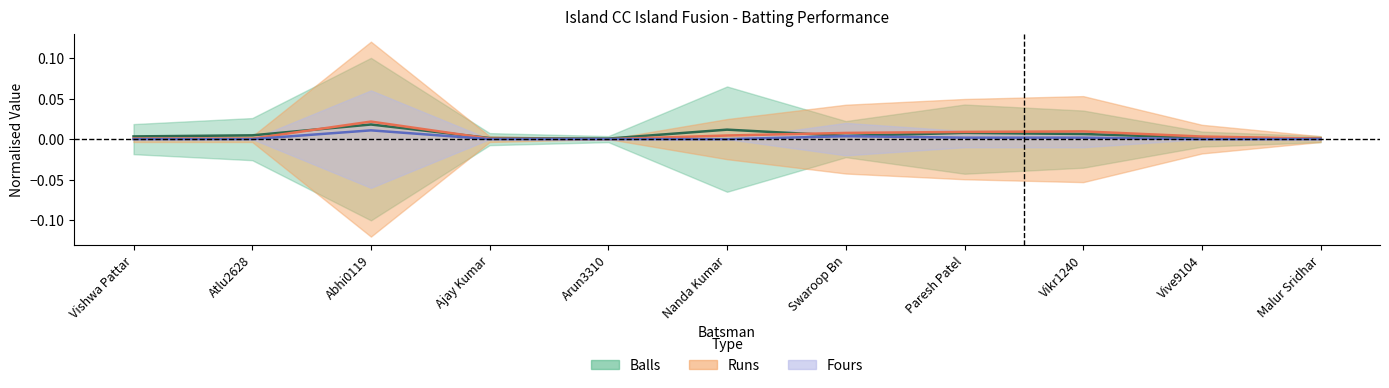

At which label is Balls closest to 0?

Arun3310